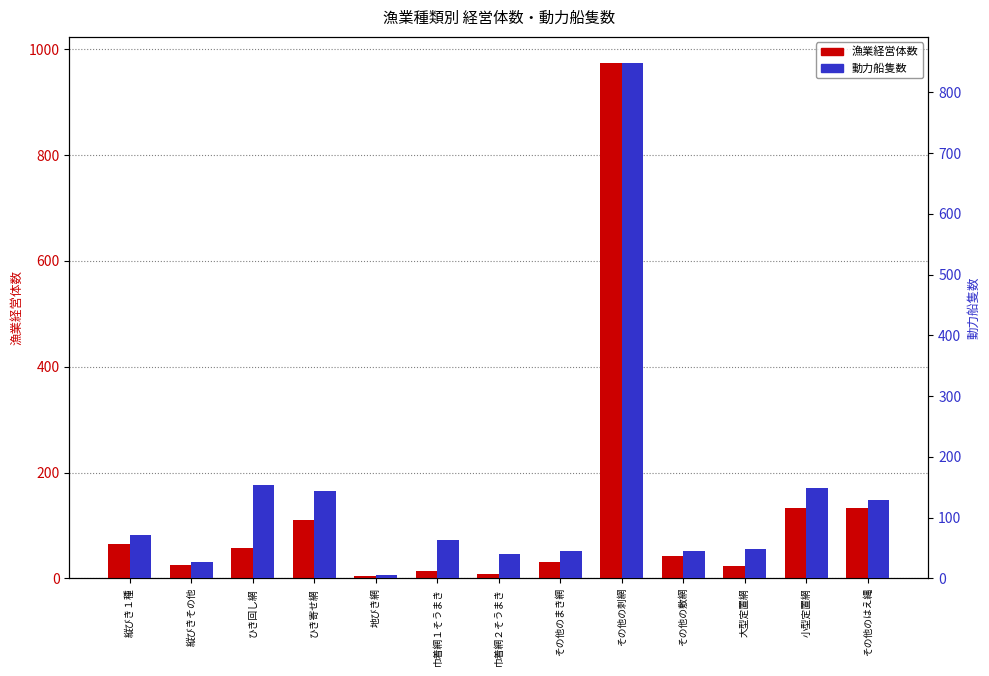

What is the average value of the 漁業経営体数 series?

125